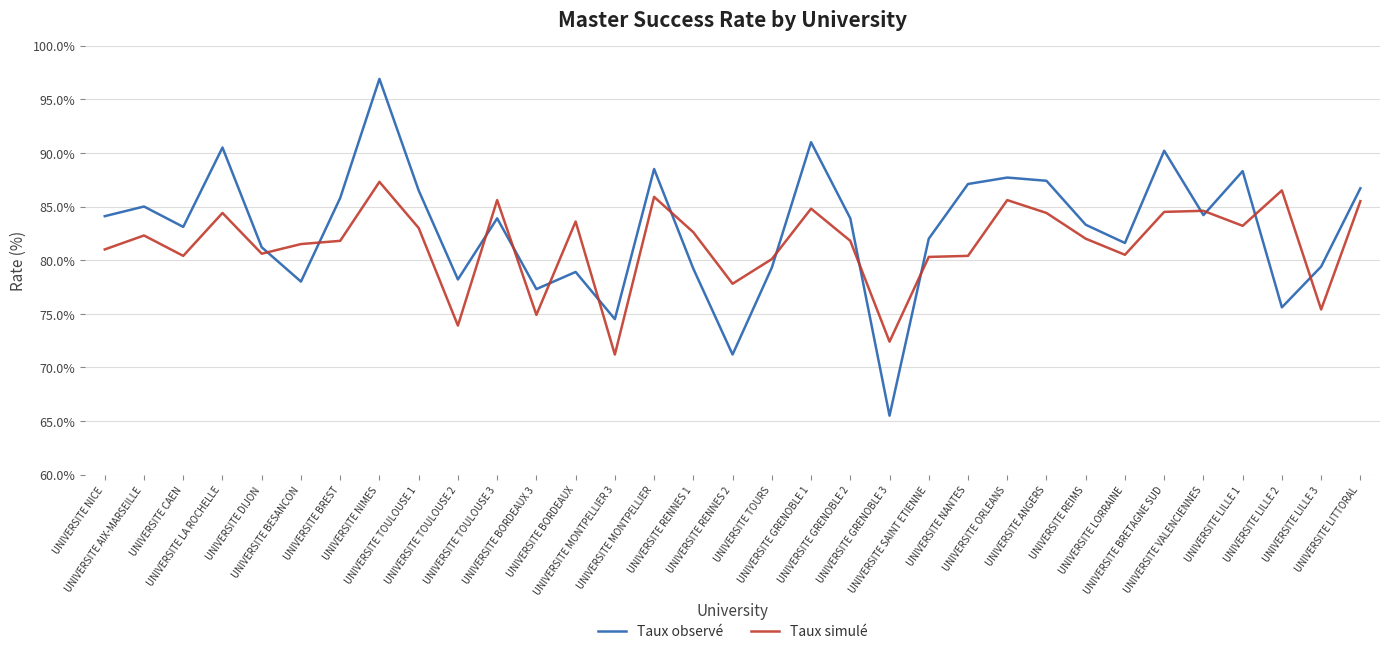

What is the greatest value displayed?

96.9